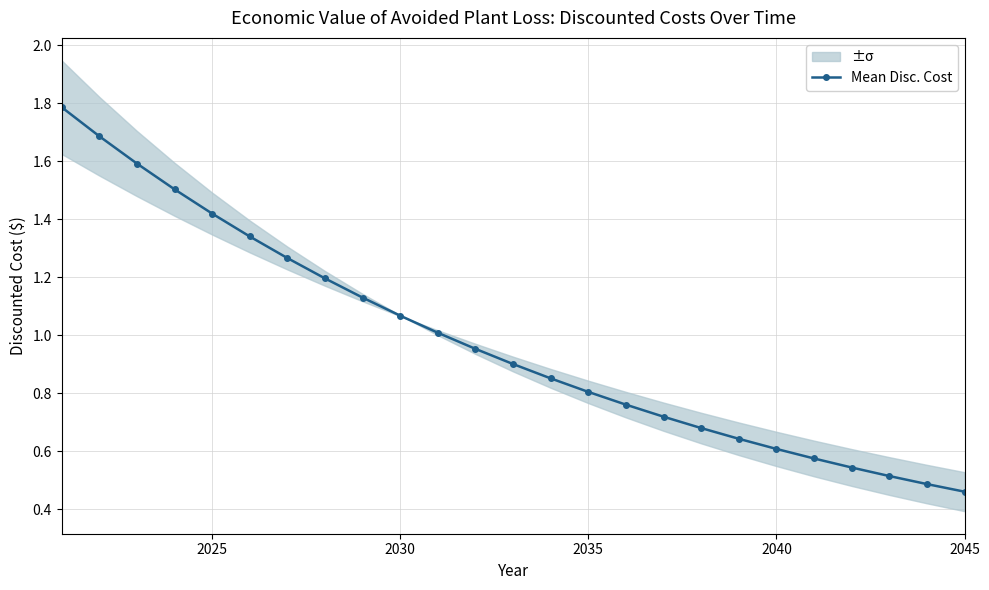

True or false: Mean Disc. Cost has more than 2 interior local peaks.

False